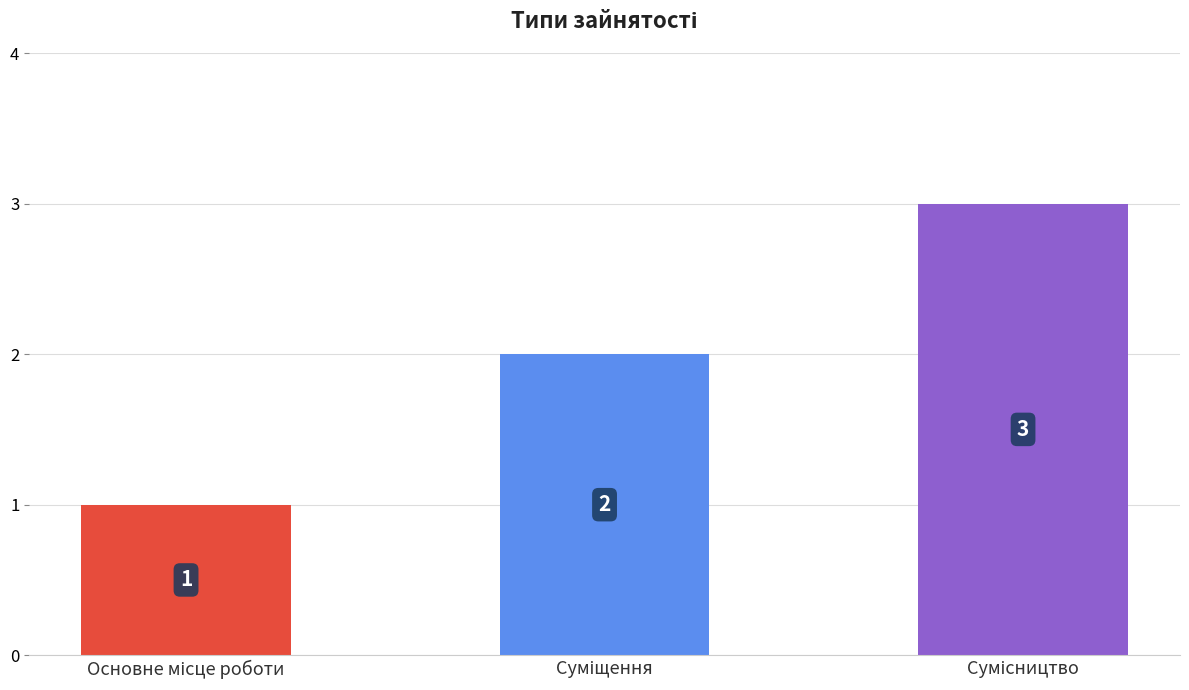

What is the greatest value displayed?

3